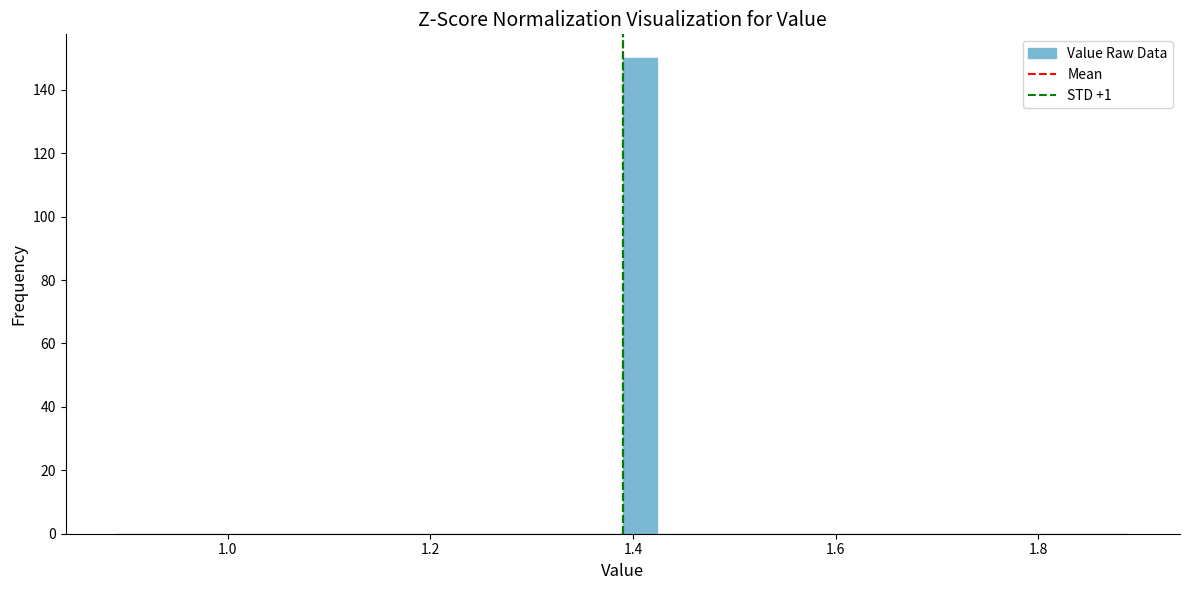

Read against the x-axis, roughly where is the centre of the tallest bar?

1.40